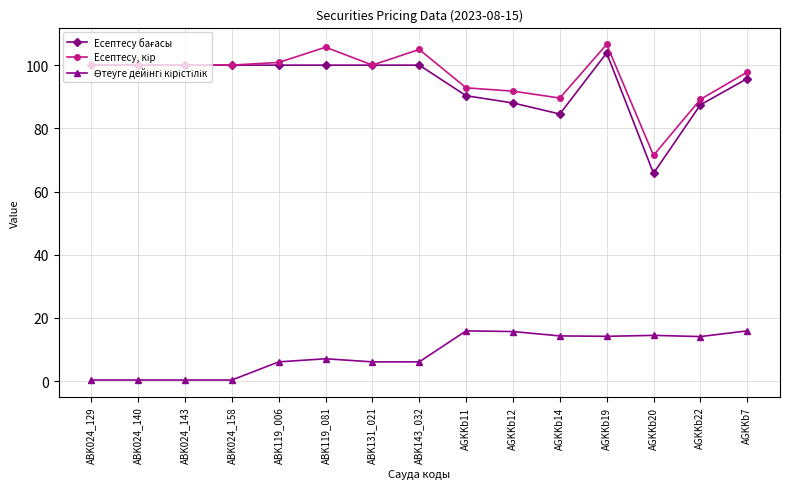

At which category is the sum across all series the highest?

AGKKb19